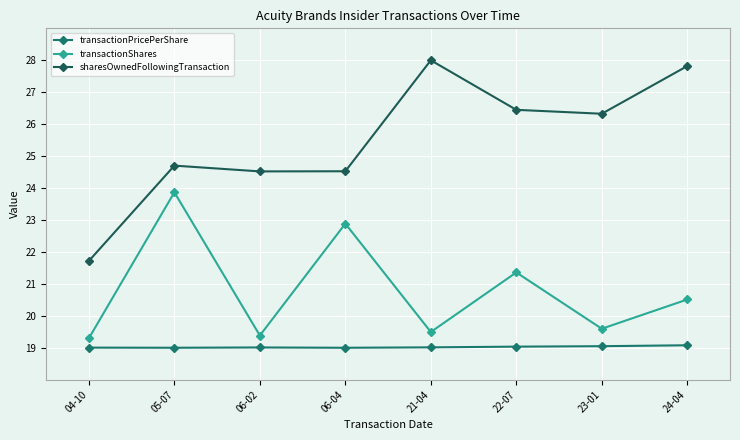

Which series has the largest range (max minus min)?

sharesOwnedFollowingTransaction